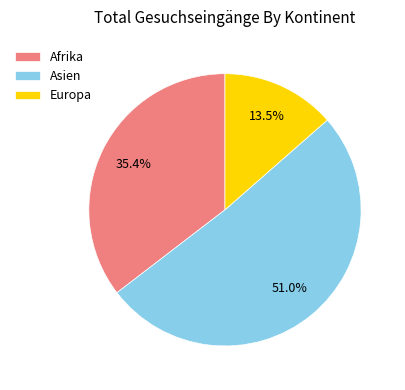

The Asien slice represents 51% of the pie. True or false?

True